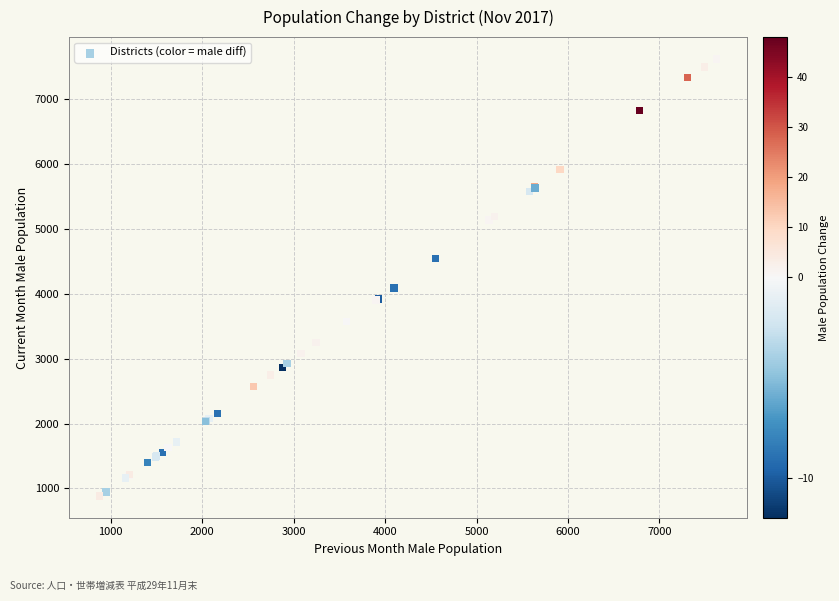

What Y value in the scatter plot is closest to 4253?

4090